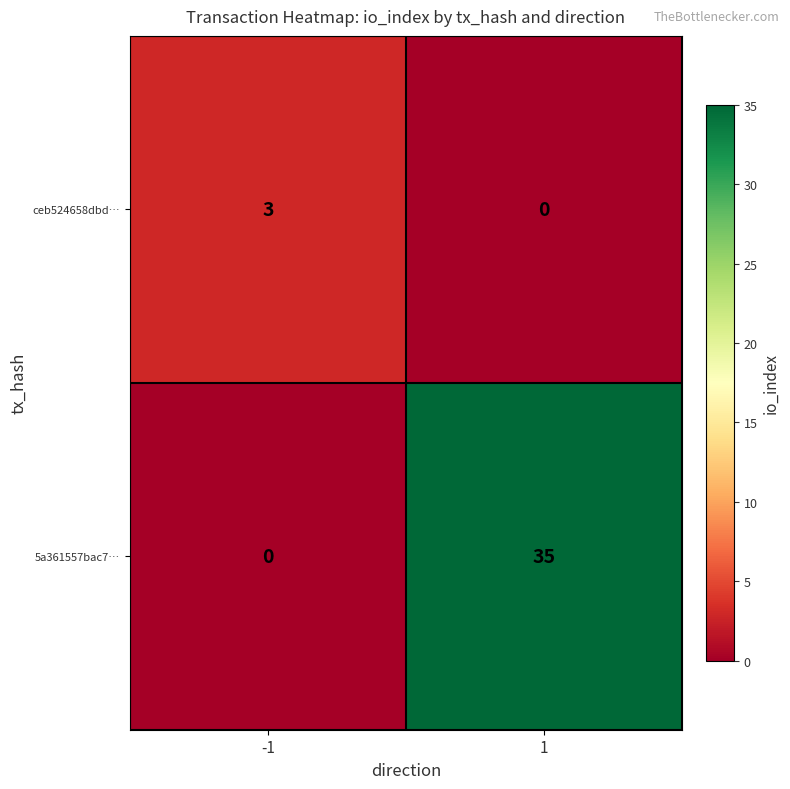

Reading left to right, list all the values displayed in this chart.

ceb524658dbd…: 3	0
5a361557bac7…: 0	35